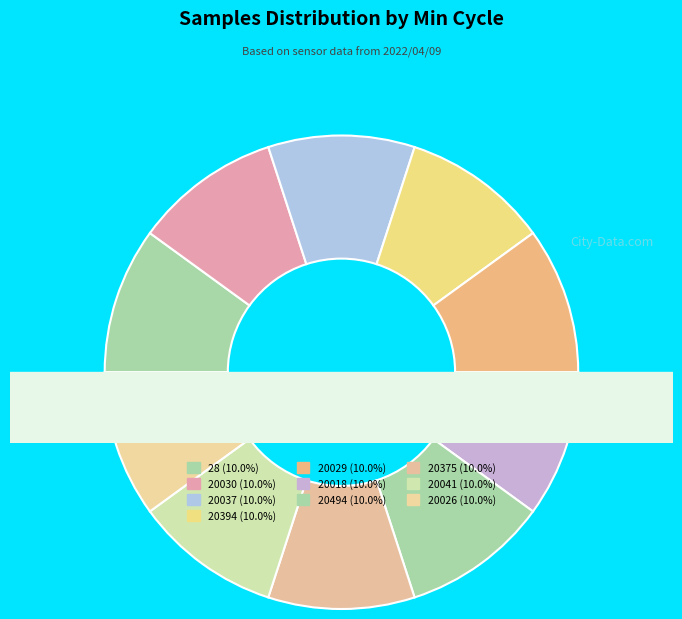

To the nearest percent, what percentage of the pie is 20018?

10%